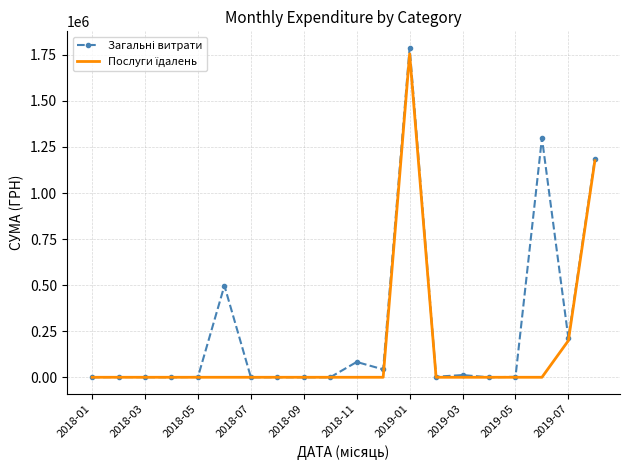

What is the greatest value displayed?

1787951.5